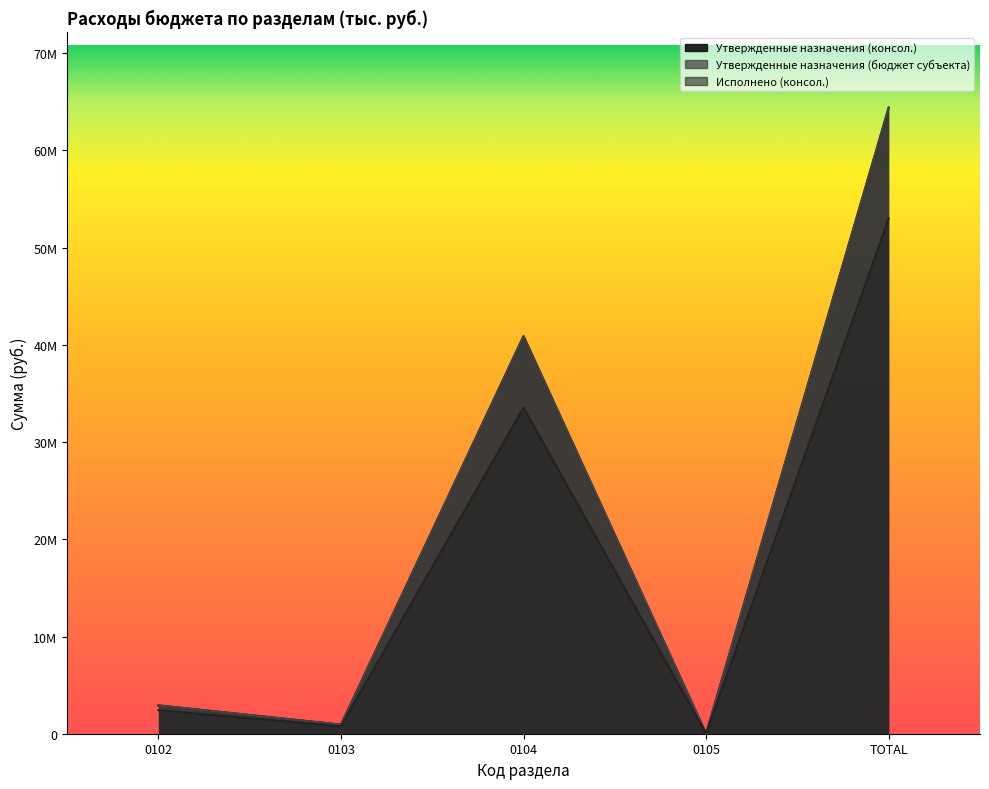

The Утвержденные назначения (бюджет субъекта) series shows 111700652.3 at TOTAL. True or false?

False